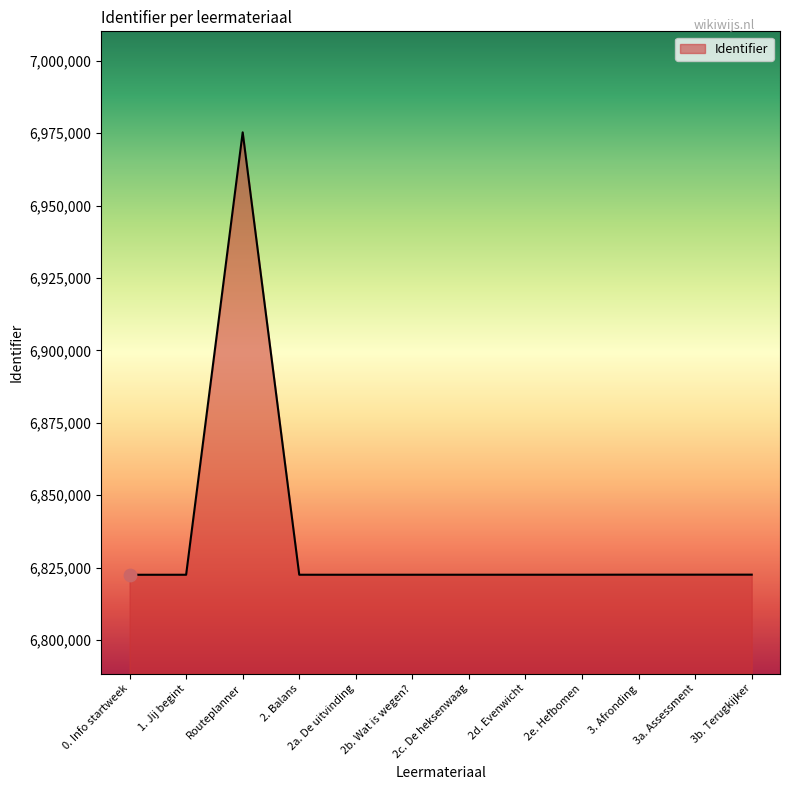

What is the ratio of the value at 3. Afronding to the value at 2c. De heksenwaag?

1.0